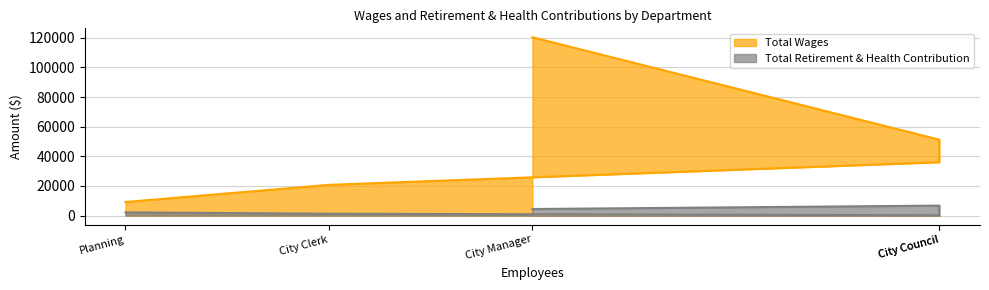

True or false: Total Retirement & Health Contribution and Total Wages intersect in this chart.

False